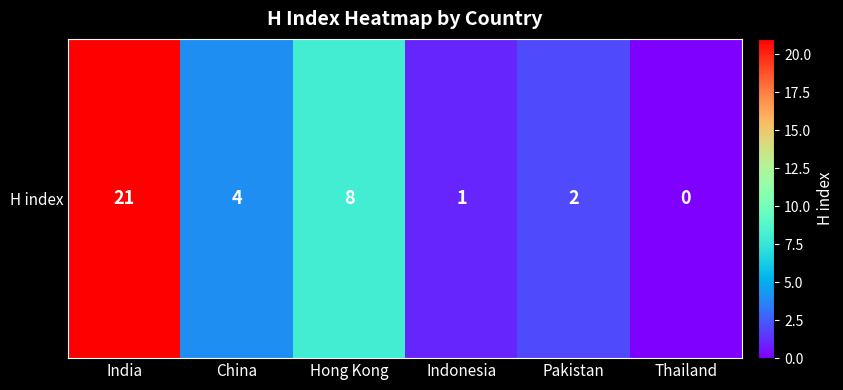

What is the difference between the maximum and minimum values?

21